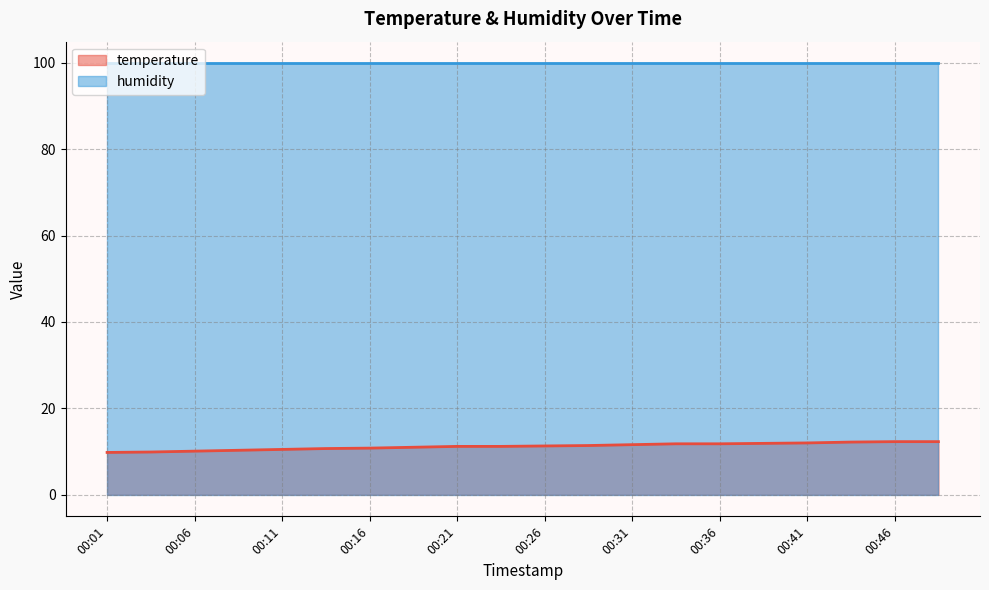

What is the difference between the values at 00:01 and 00:43?

2.4